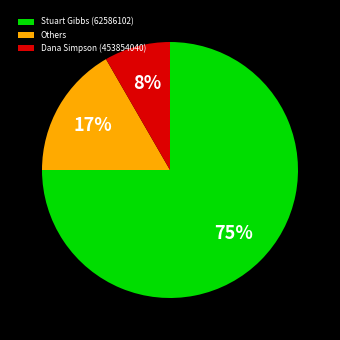

To the nearest percent, what is the average slice percentage?

33%